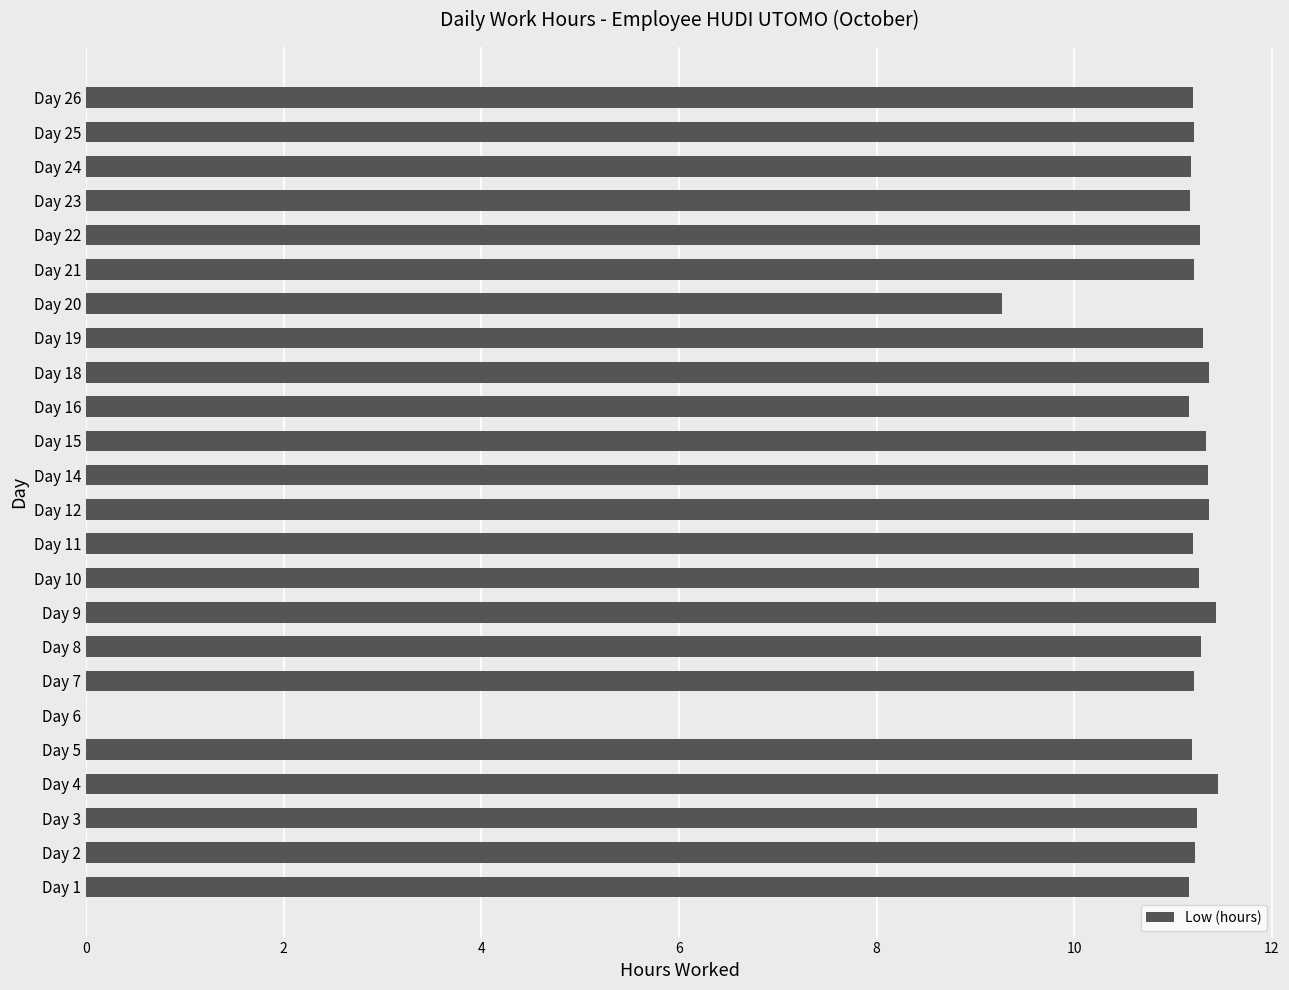

Are the bars horizontal?

Yes